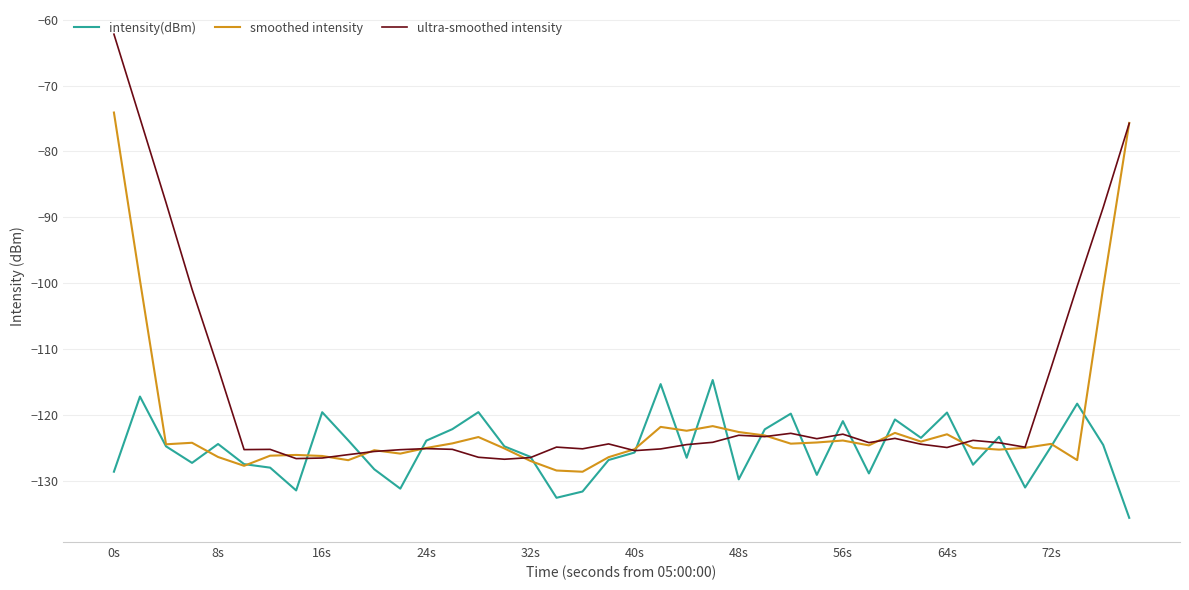

Which series has the largest total across all categories?

ultra-smoothed intensity